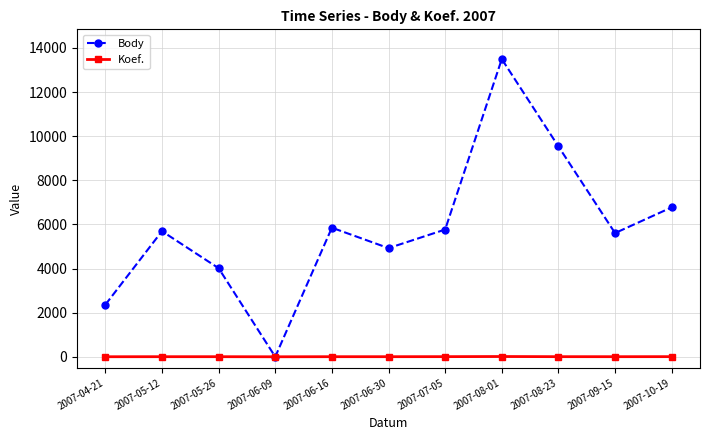

What is the difference between the Koef. values at 2007-05-12 and 2007-10-19?

2